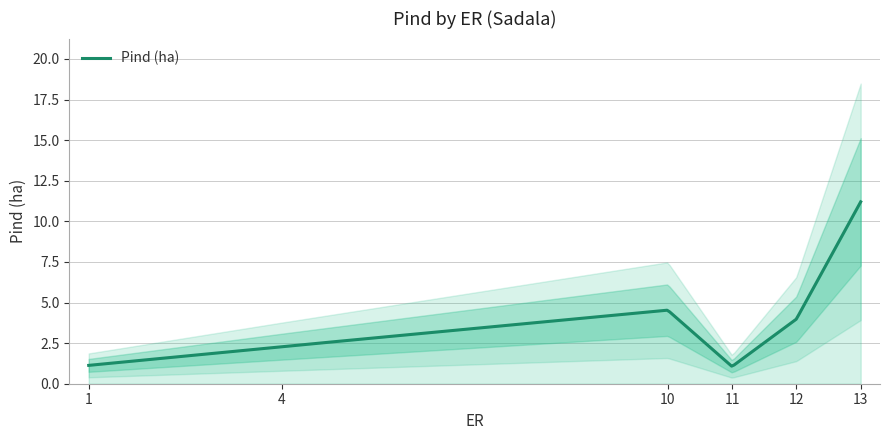

Count the number of data series in this chart.

1